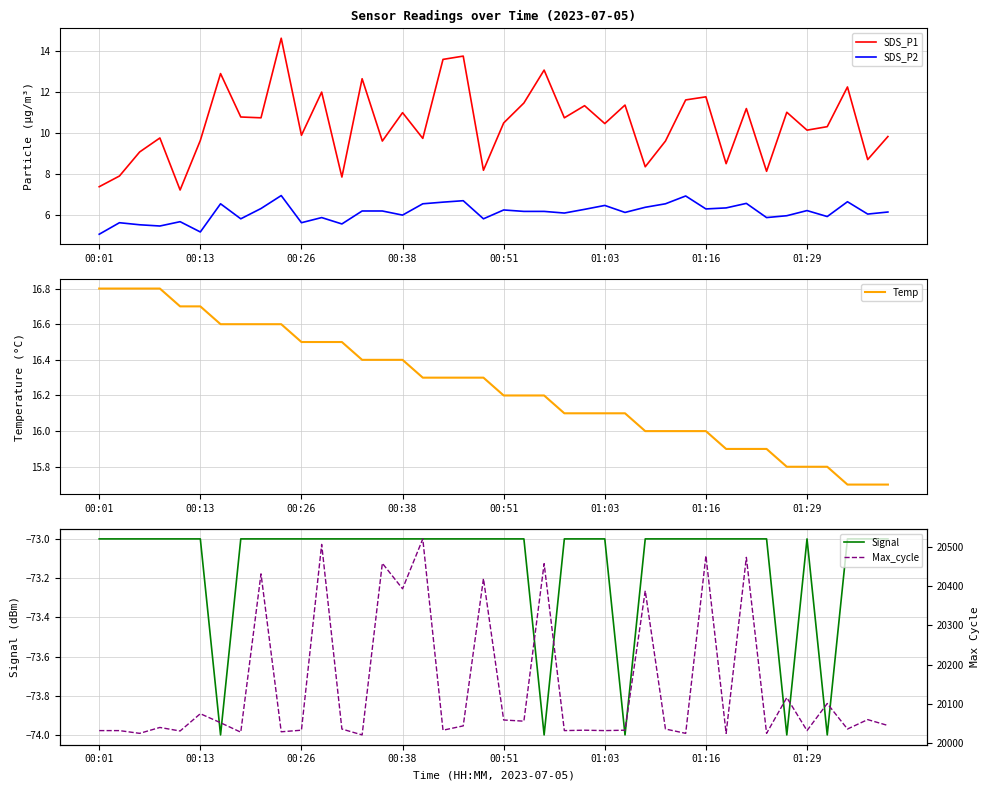

The SDS_P2 series shows 6.3 at 01:16. True or false?

True